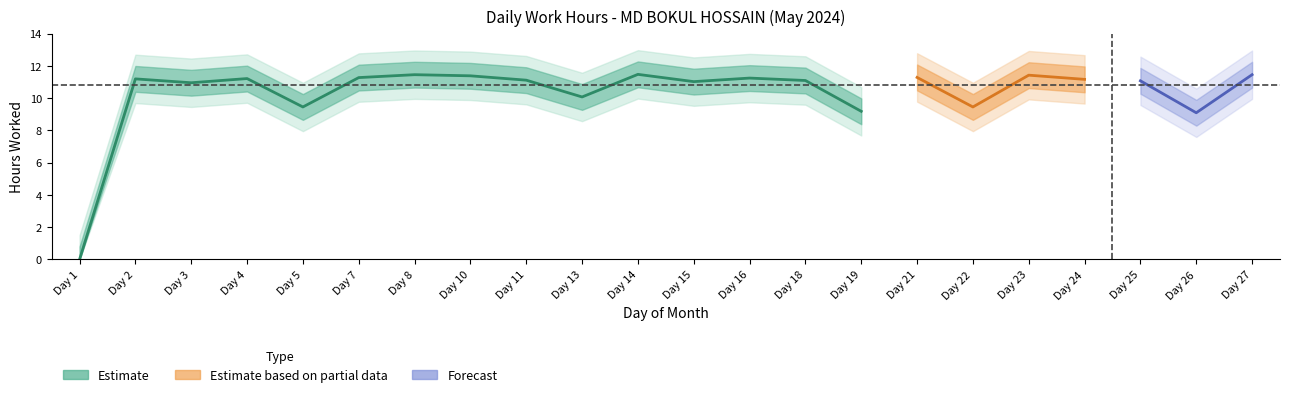

How many points are higher than both their immediate neighbors (excluding endpoints)?

7